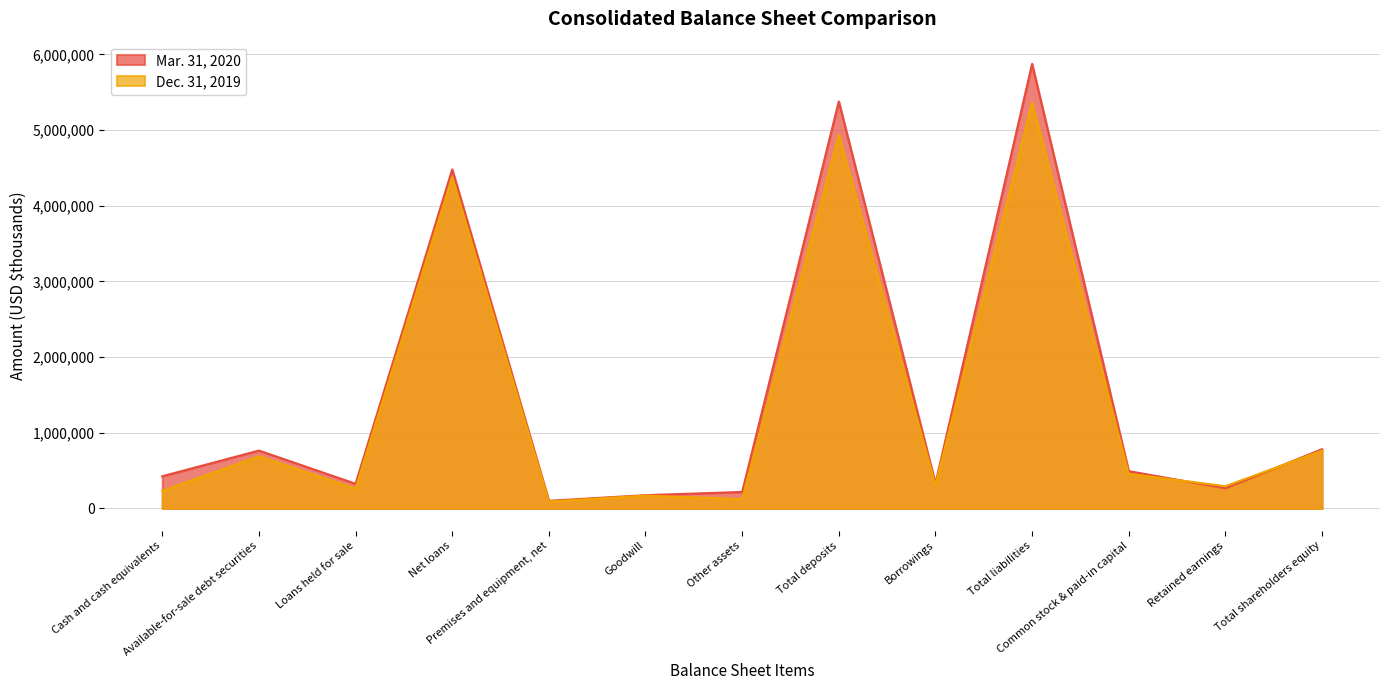

Where is Dec. 31, 2019 nearest to the value 2726361?

Net loans